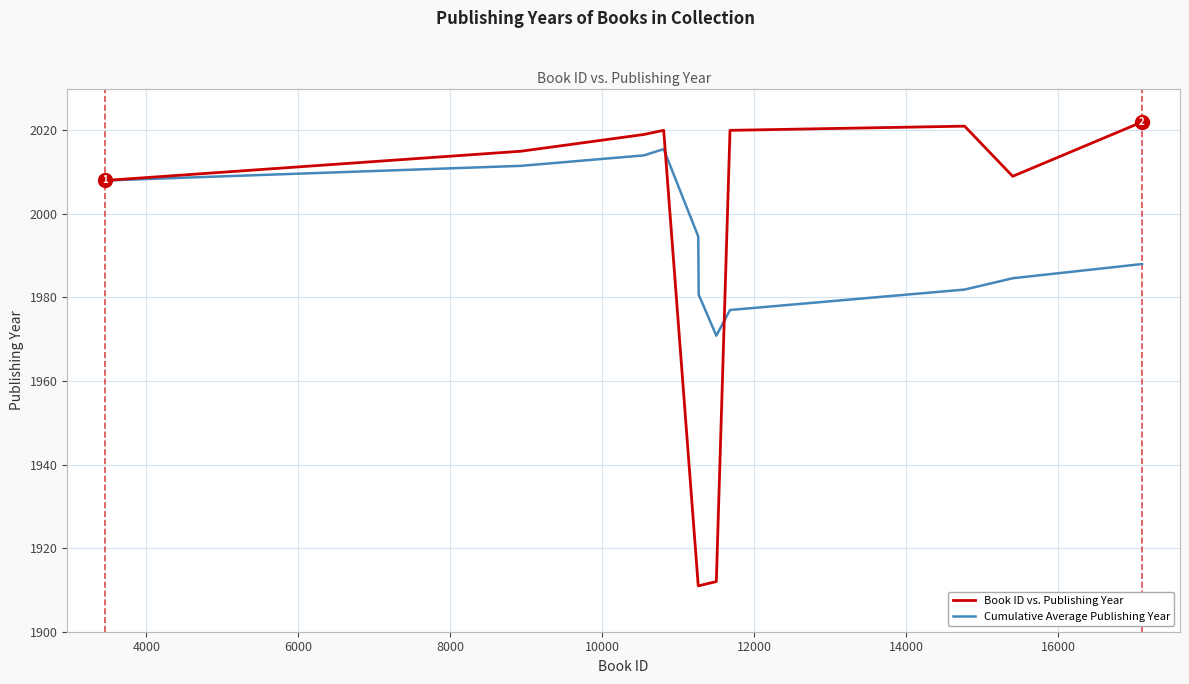

List the series in order of their peak value, highest first.

Book ID vs. Publishing Year, Cumulative Average Publishing Year